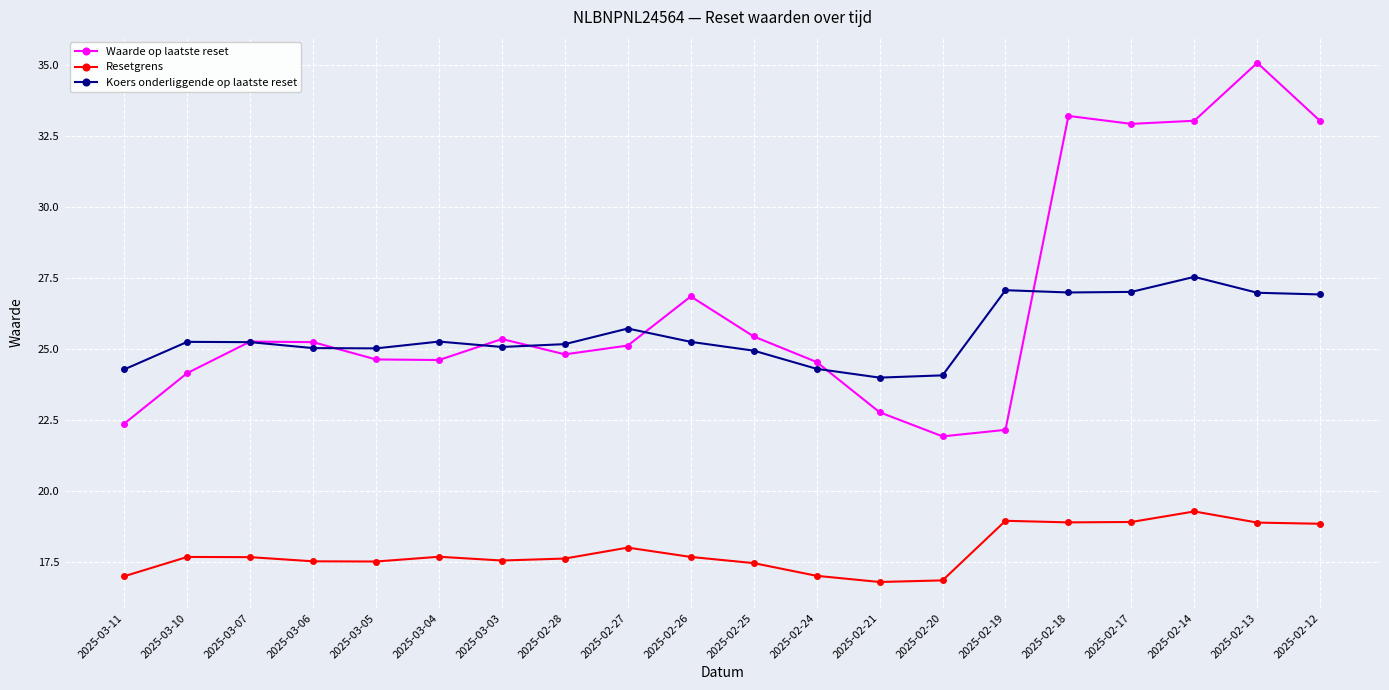

How many intersections are there between Waarde op laatste reset and Koers onderliggende op laatste reset?

7